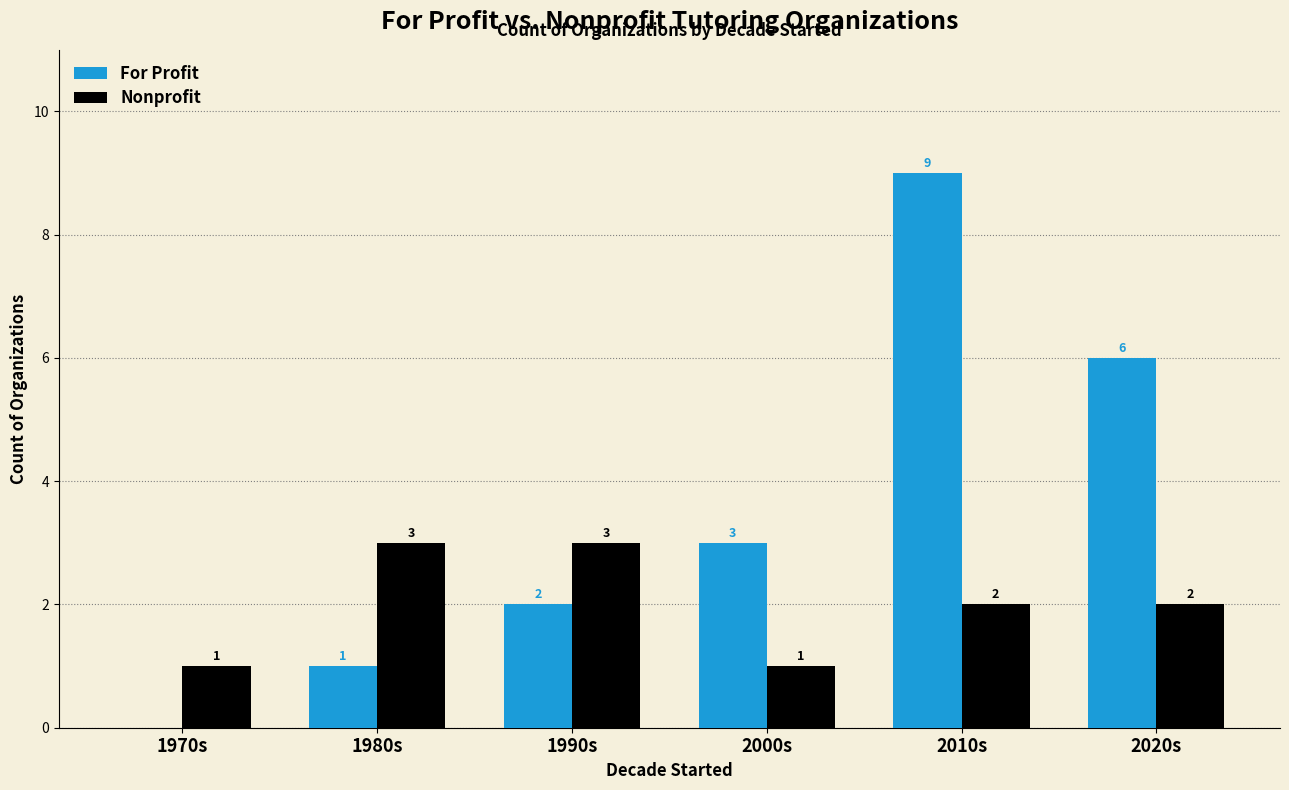

Which category has the highest value across all series?

2010s